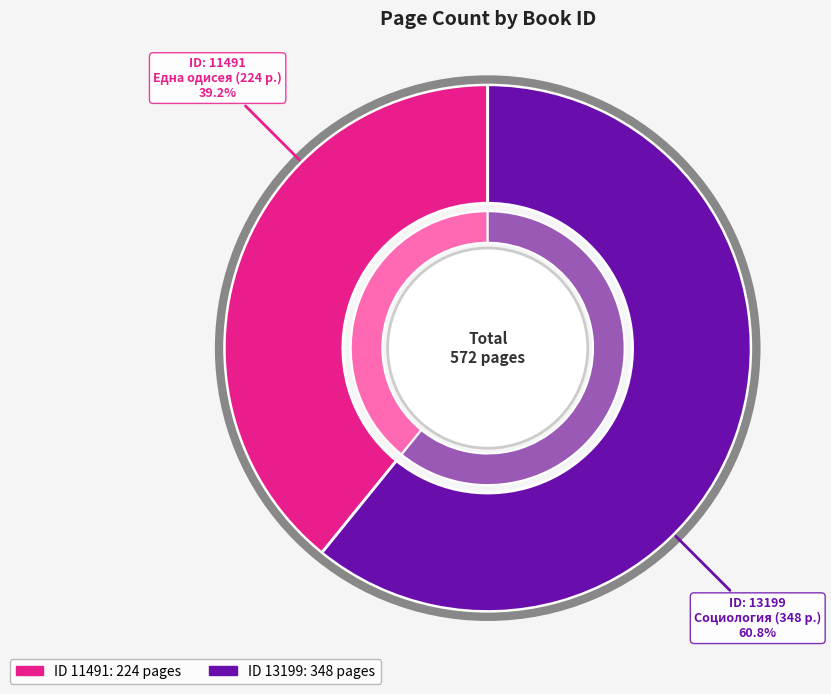

To the nearest percent, what portion does 13199 represent?

61%